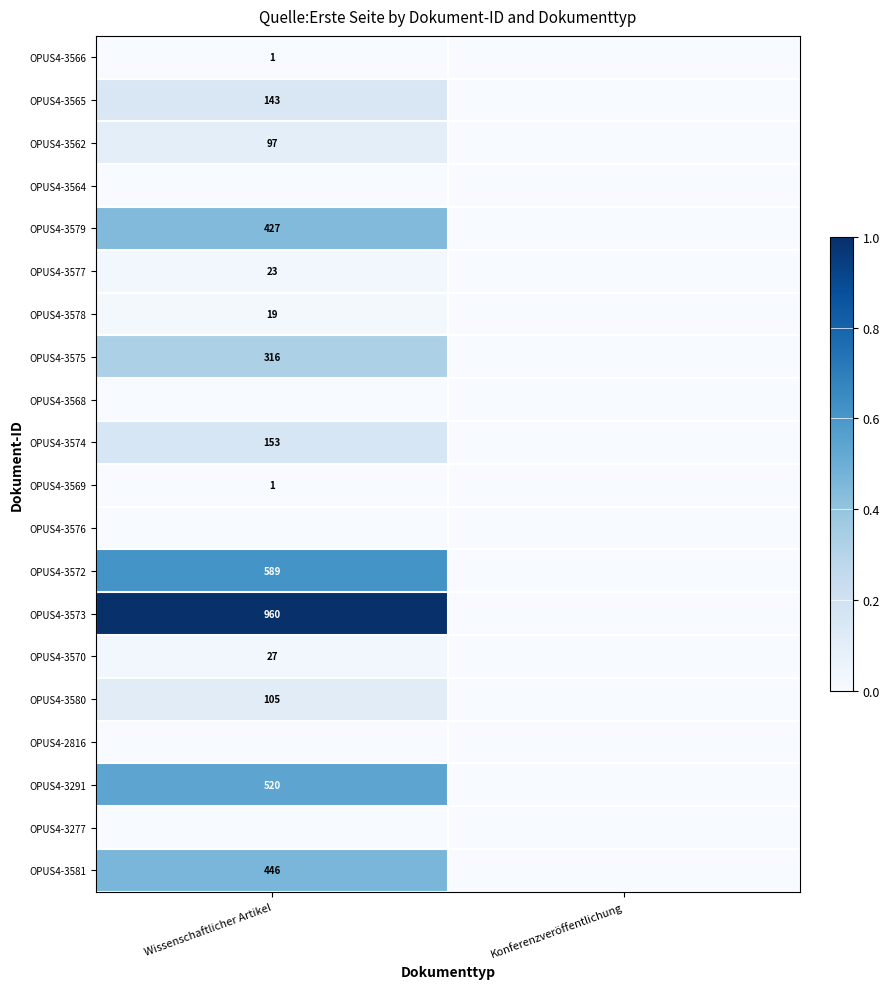

Is it true that OPUS4-3577 equals 40 at Wissenschaftlicher Artikel?

False